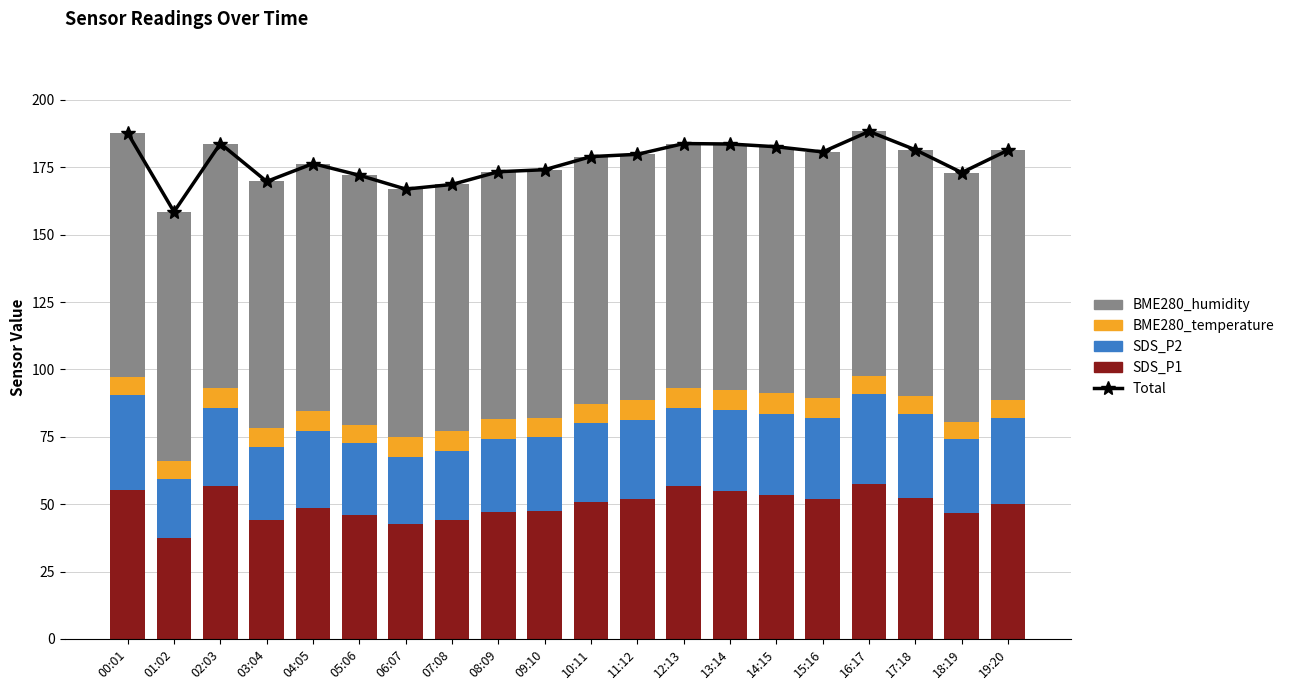

What is the difference between the highest and lowest values at 12:13?

176.3